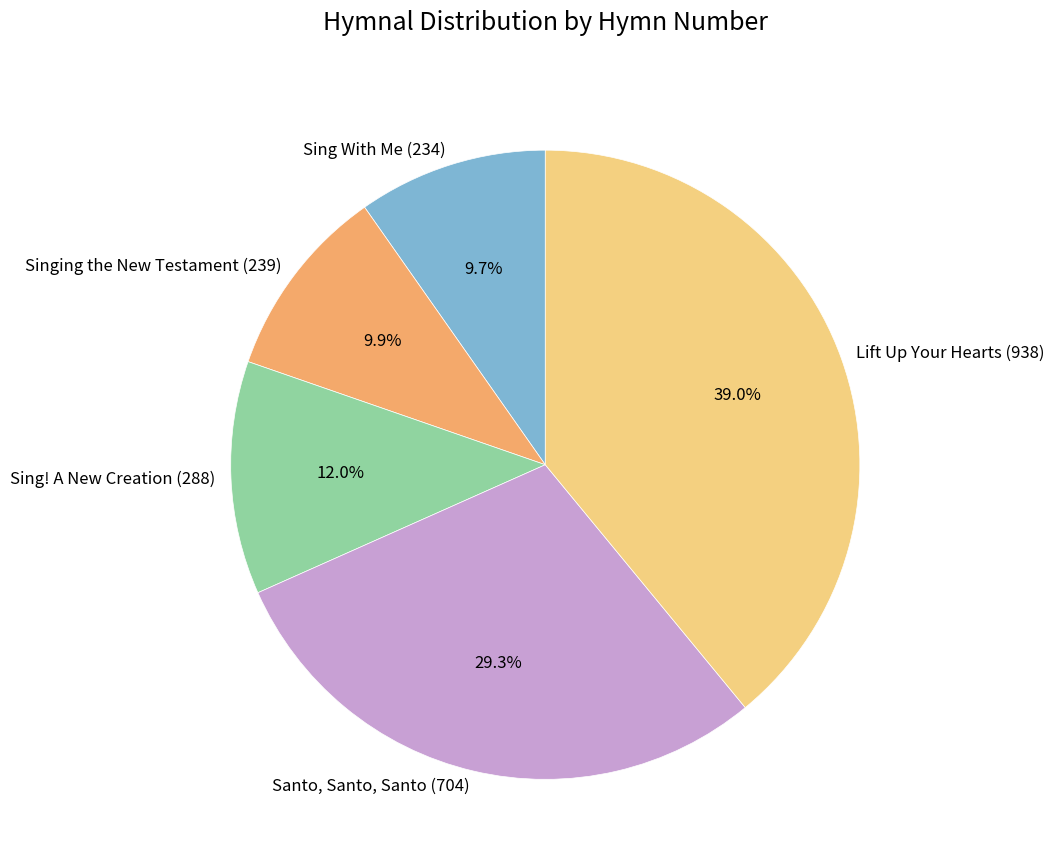

How many slices are in this pie chart?

5